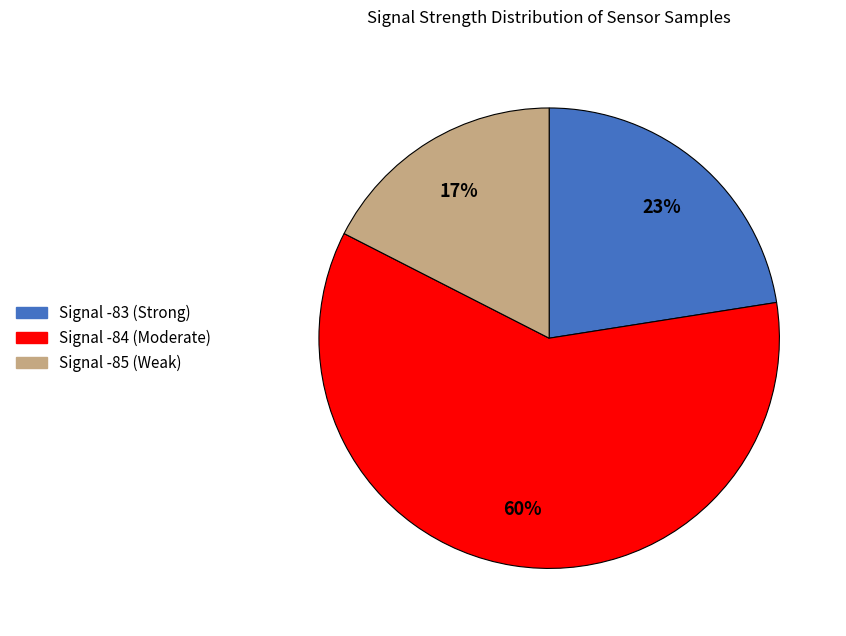

Is there any slice that represents more than half of the pie?

Yes